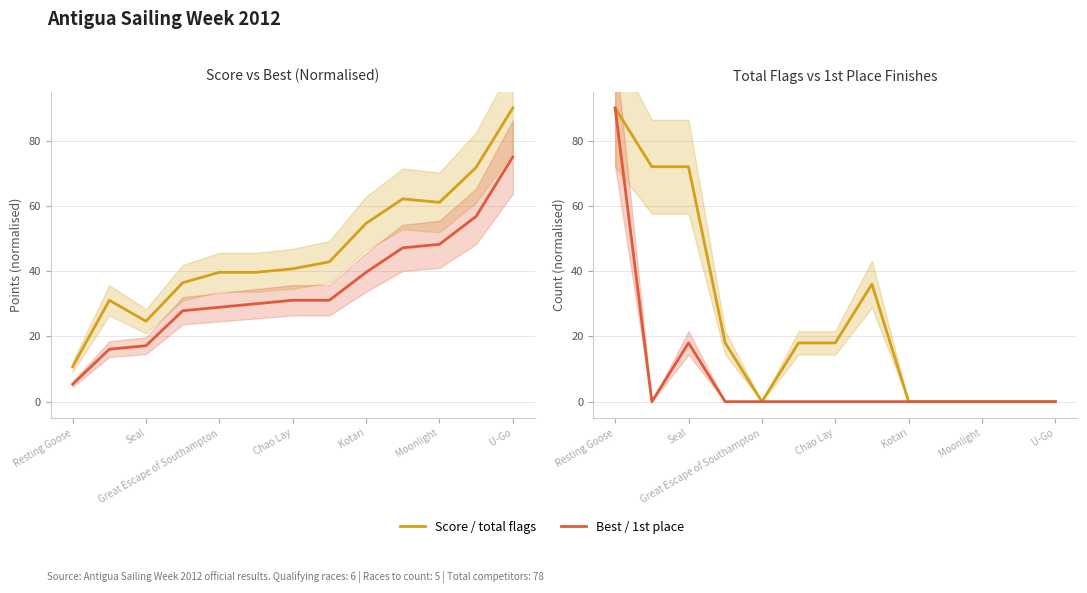

Reading right to left, extract all data points from this chart.

Score: 90.0	71.8	61.1	62.1	54.6	42.9	40.7	39.6	39.6	36.4	24.6	31.1	10.7
Best: 75.0	56.8	48.2	47.1	39.6	31.1	31.1	30.0	28.9	27.9	17.1	16.1	5.4
total flags: 0.0	0.0	0.0	0.0	0.0	36.0	18.0	18.0	0.0	18.0	72.0	72.0	90.0
1st: 0.0	0.0	0.0	0.0	0.0	0.0	0.0	0.0	0.0	0.0	18.0	0.0	90.0